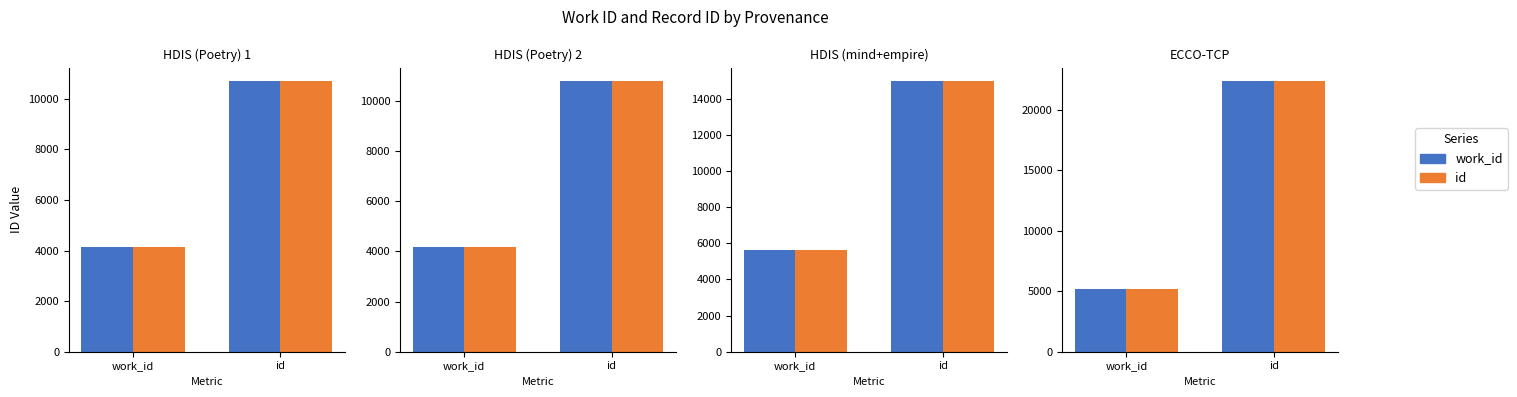

Which series changed the most between work_id and id?

work_id